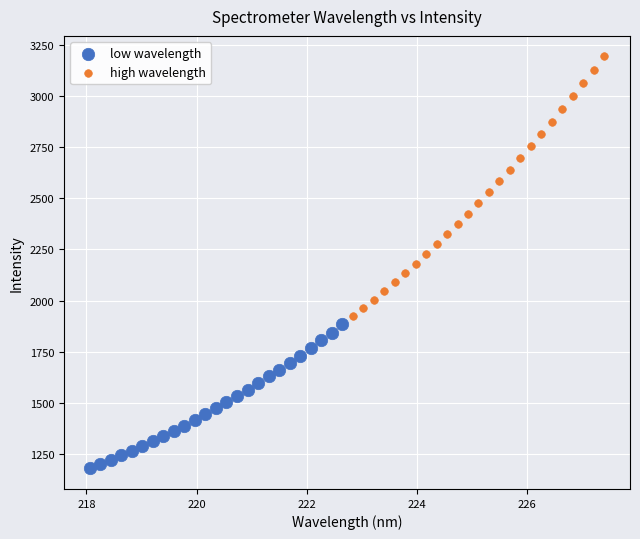

Which series has the largest Y range (max minus min)?

high wavelength